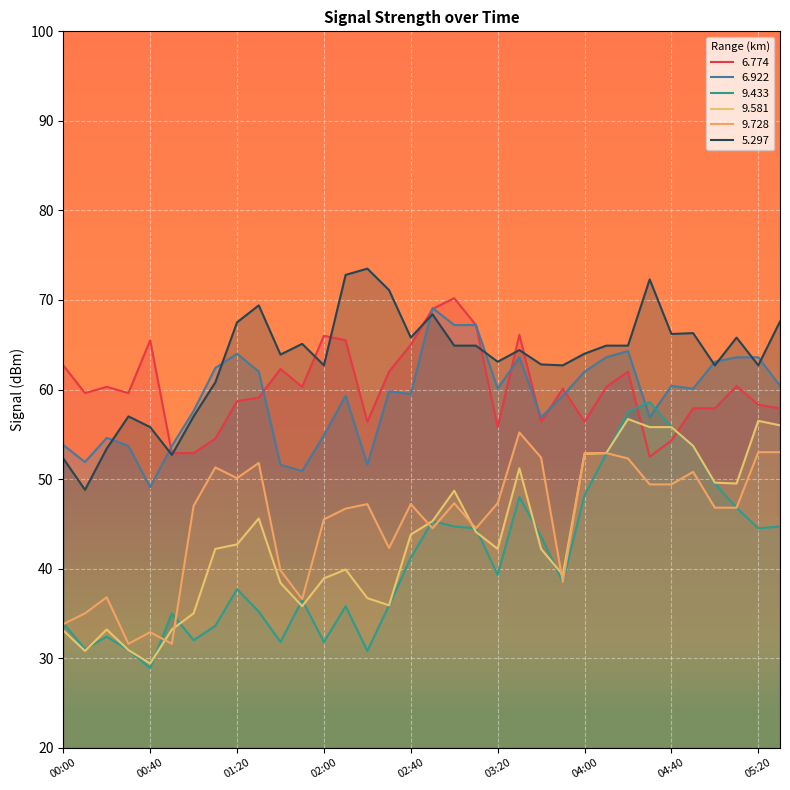

In 9.728, how many points are higher than both neighbors (excluding endpoints)?

9